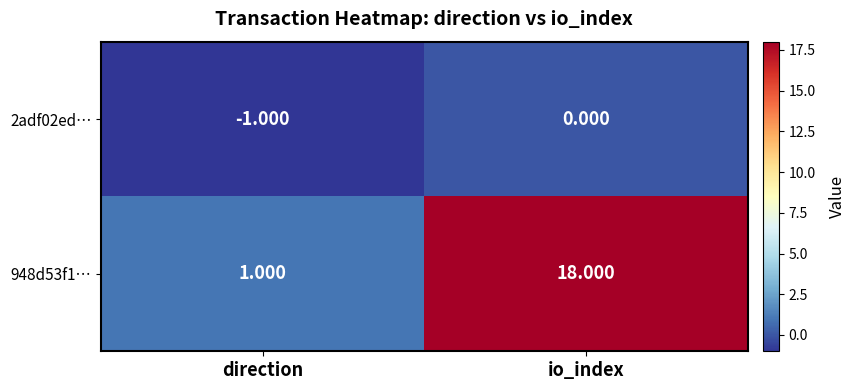

List the labels in order of 948d53f1… value, largest first.

io_index, direction